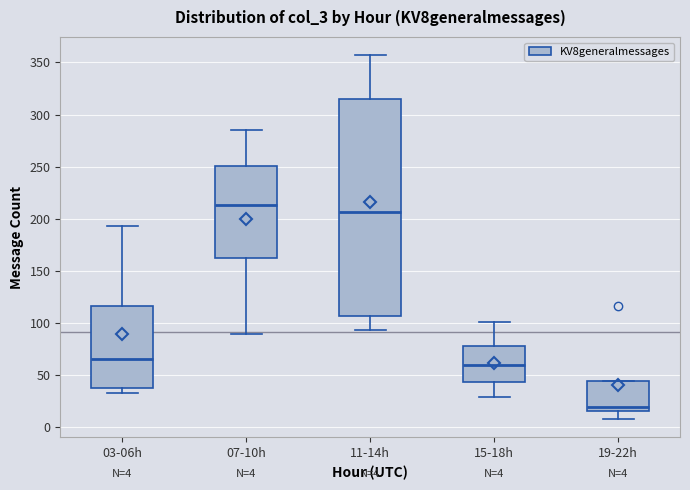

Which box's median line is the lowest?

19-22h